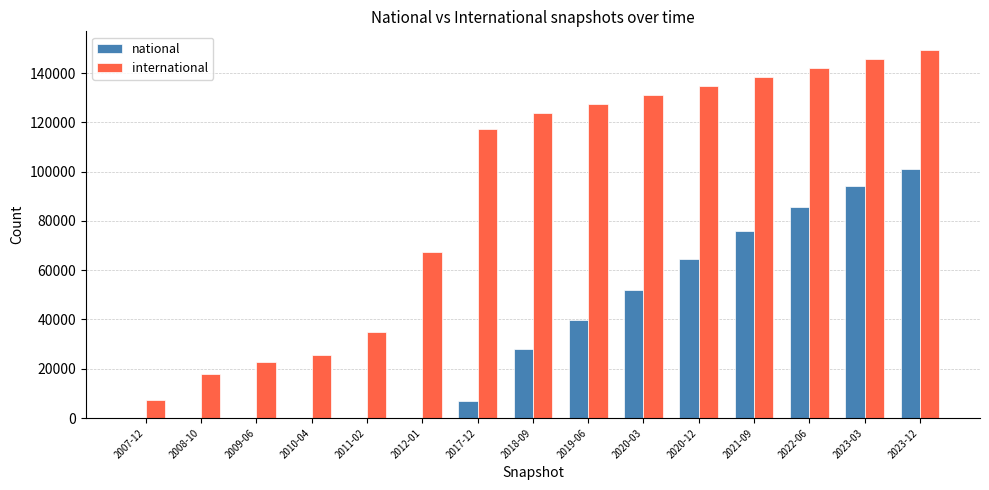

The value of national at 2007-12 is -50318. True or false?

False